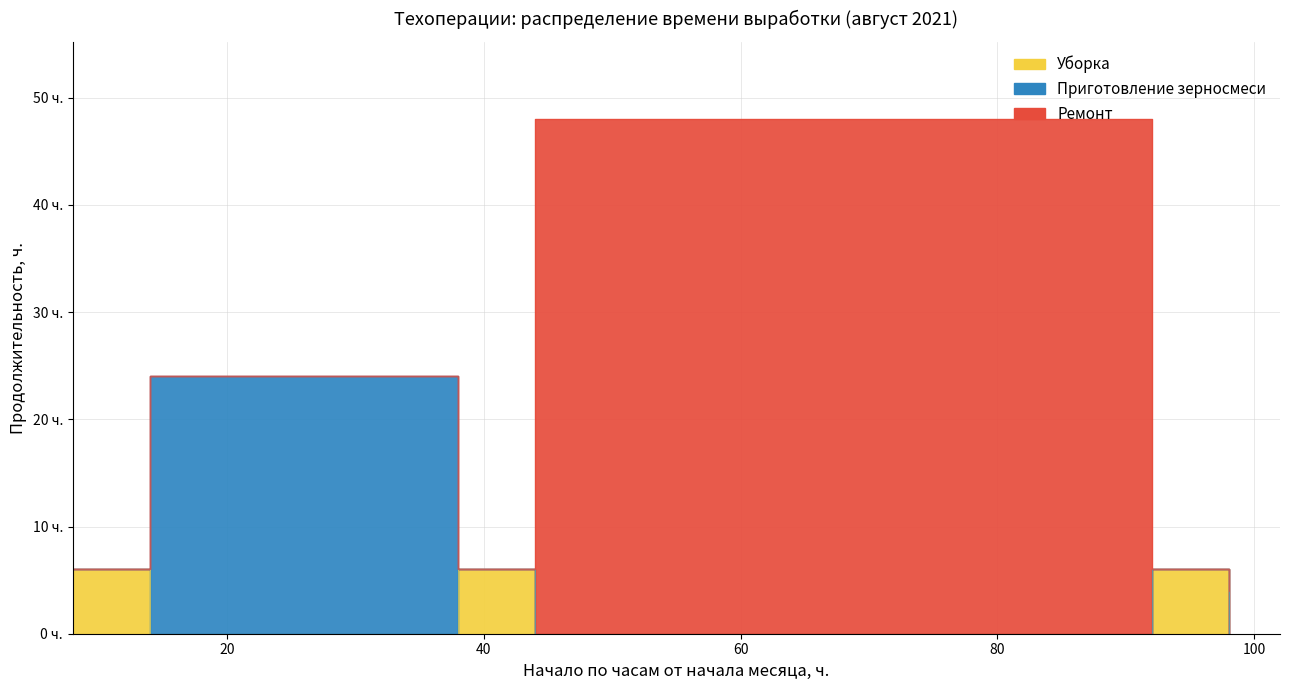

Which series has the largest range (max minus min)?

Ремонт